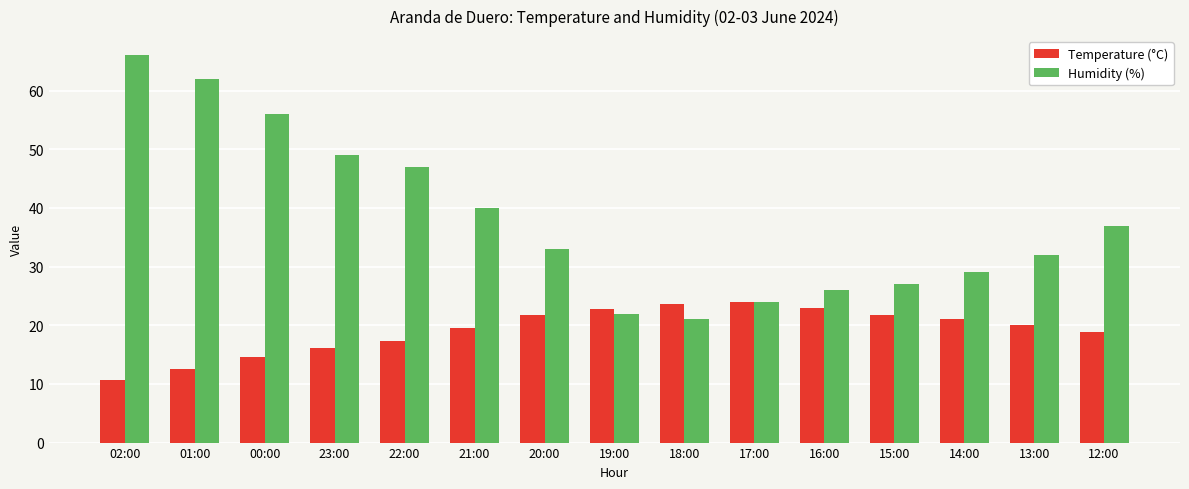

What is the difference between the second highest and second lowest values in the Humidity (%) series?

40.0